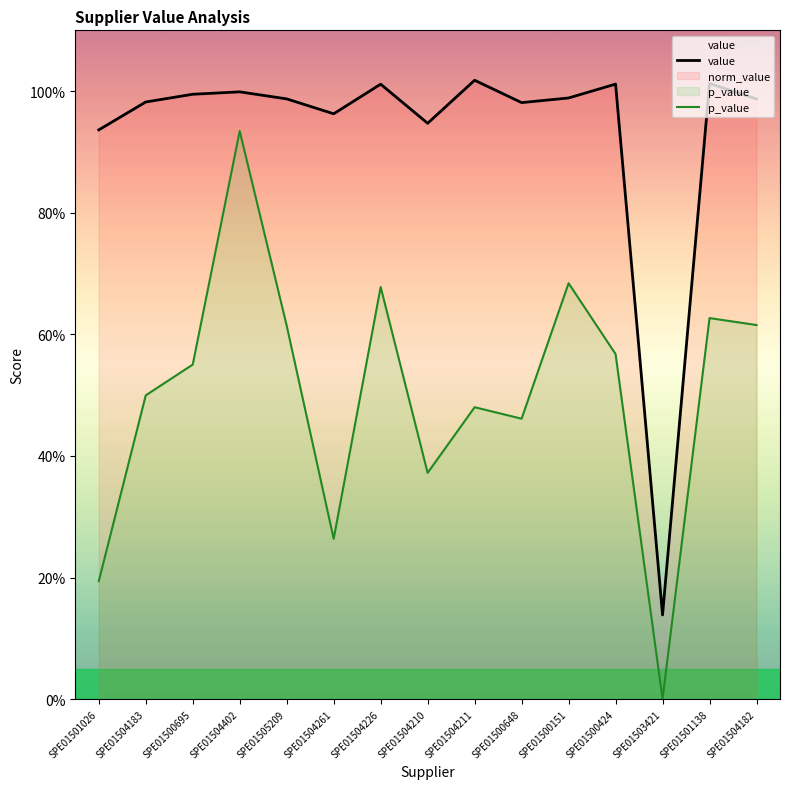

Which category has the lowest value in the value series?

SPE01503421